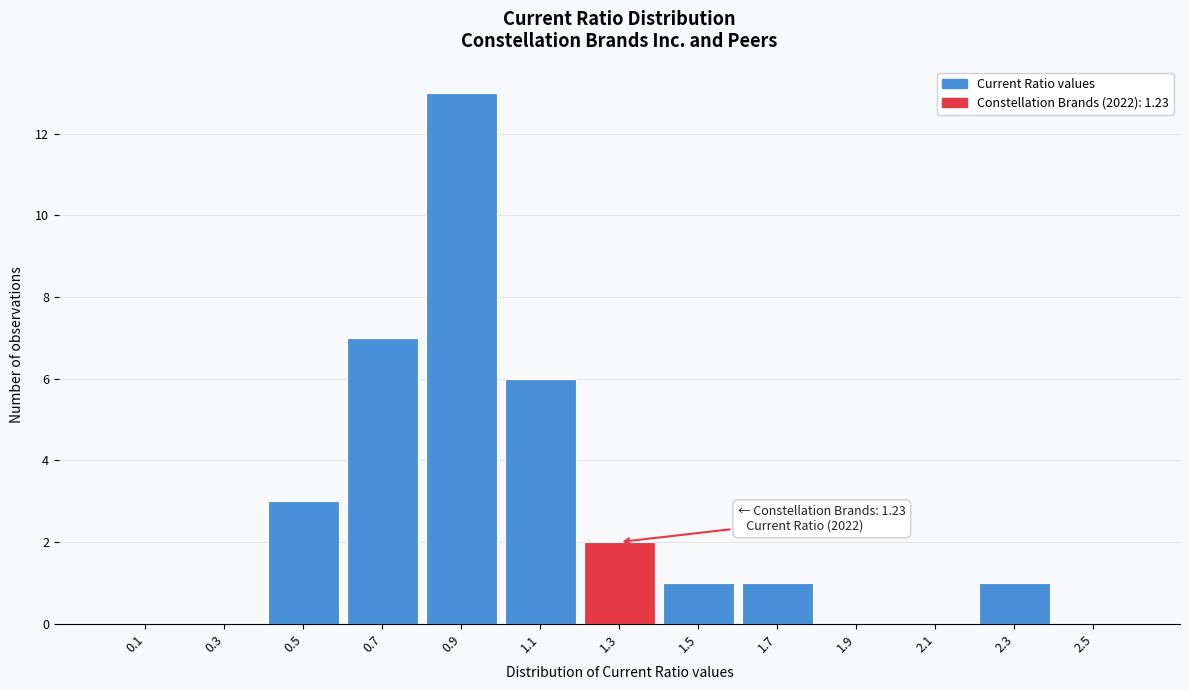

Over which range of the x-axis is the bar tallest?

0.8 to 1.0